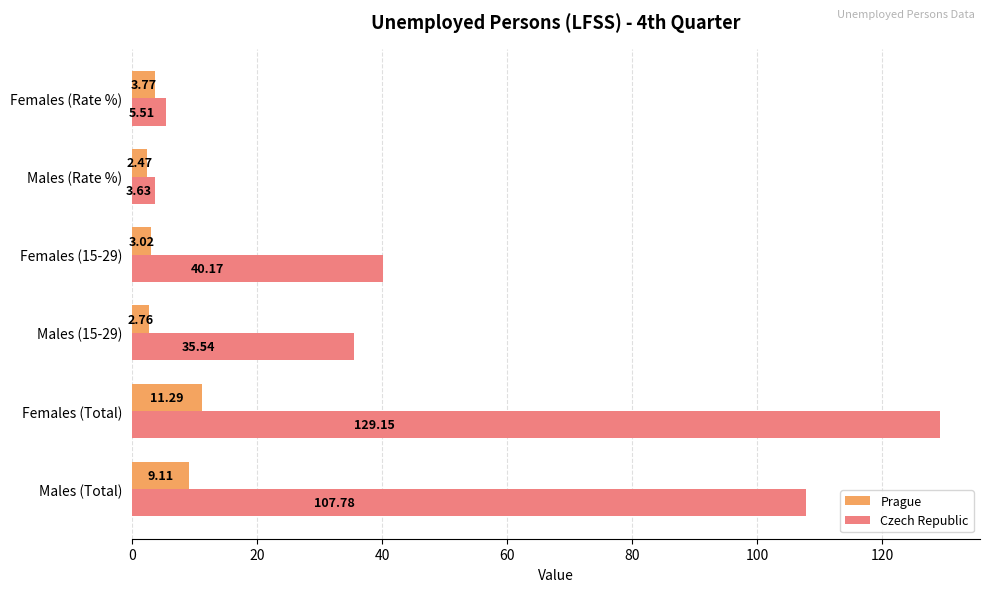

At which category is the sum across all series the highest?

Females (Total)